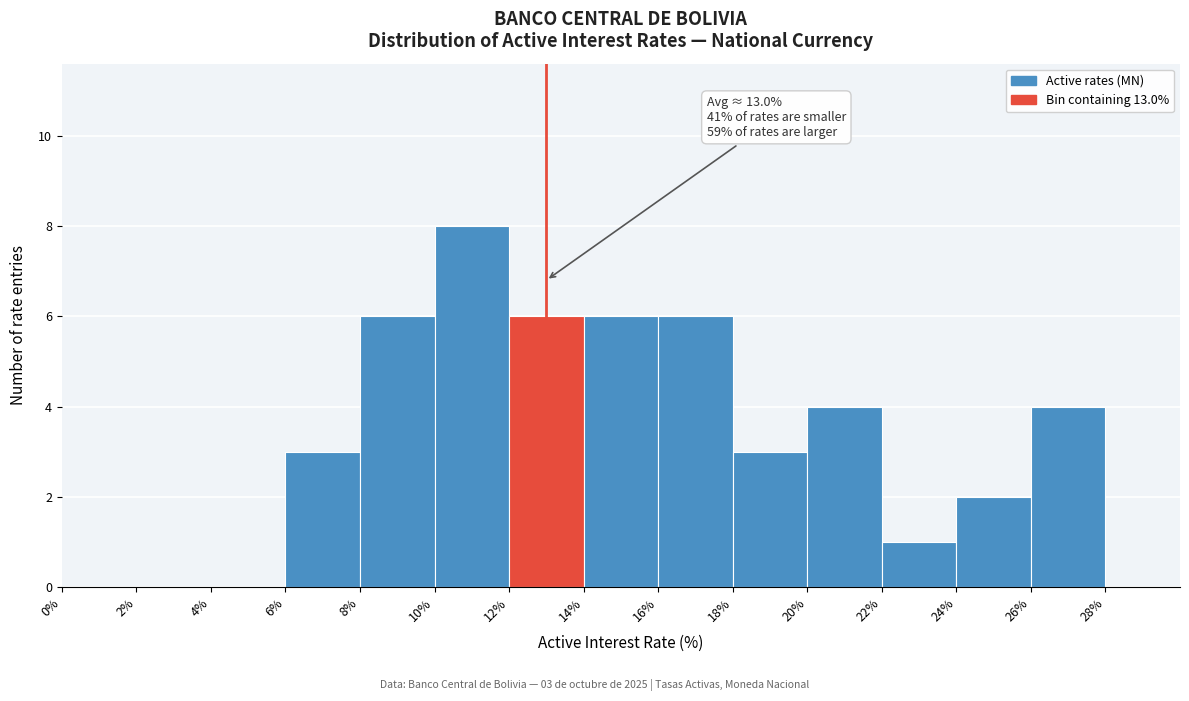

Which range on the x-axis has the tallest bar?

10% to 12%